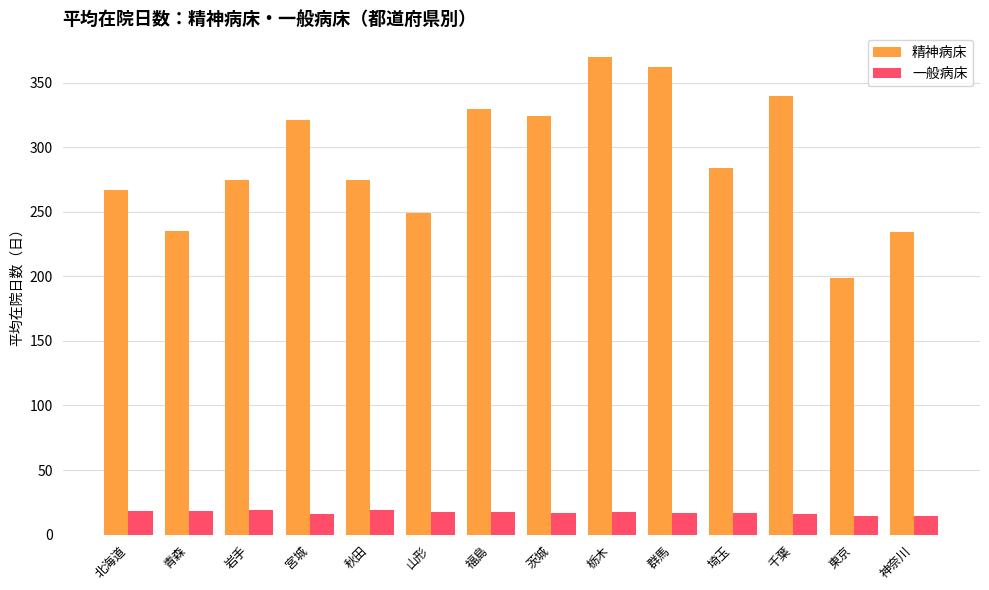

What is the difference between the 一般病床 values at 神奈川 and 茨城?

2.3